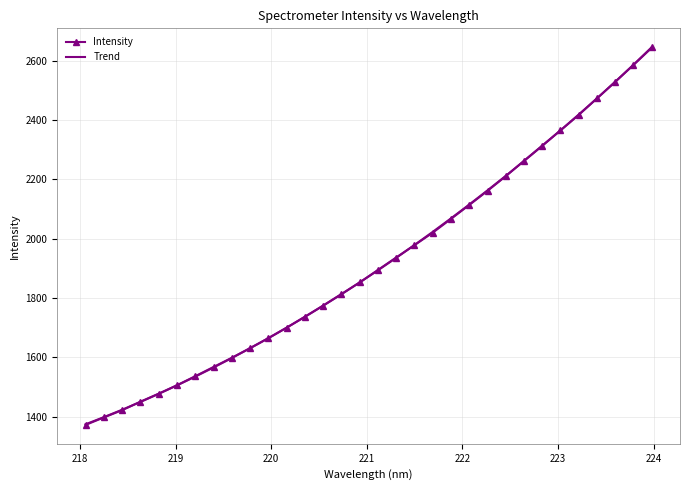

Which series has the widest spread of values?

Intensity